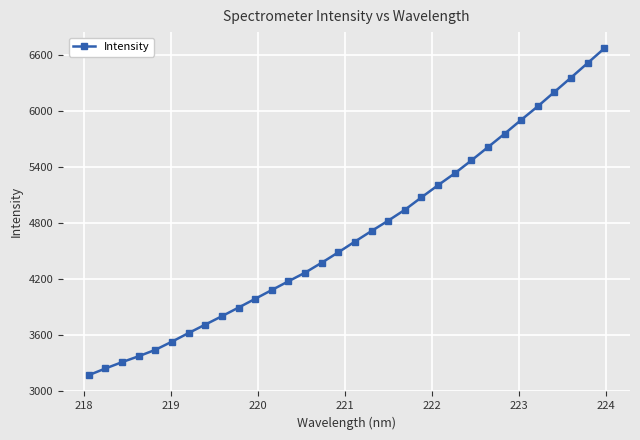

What is the minimum value shown in the chart?

3167.2